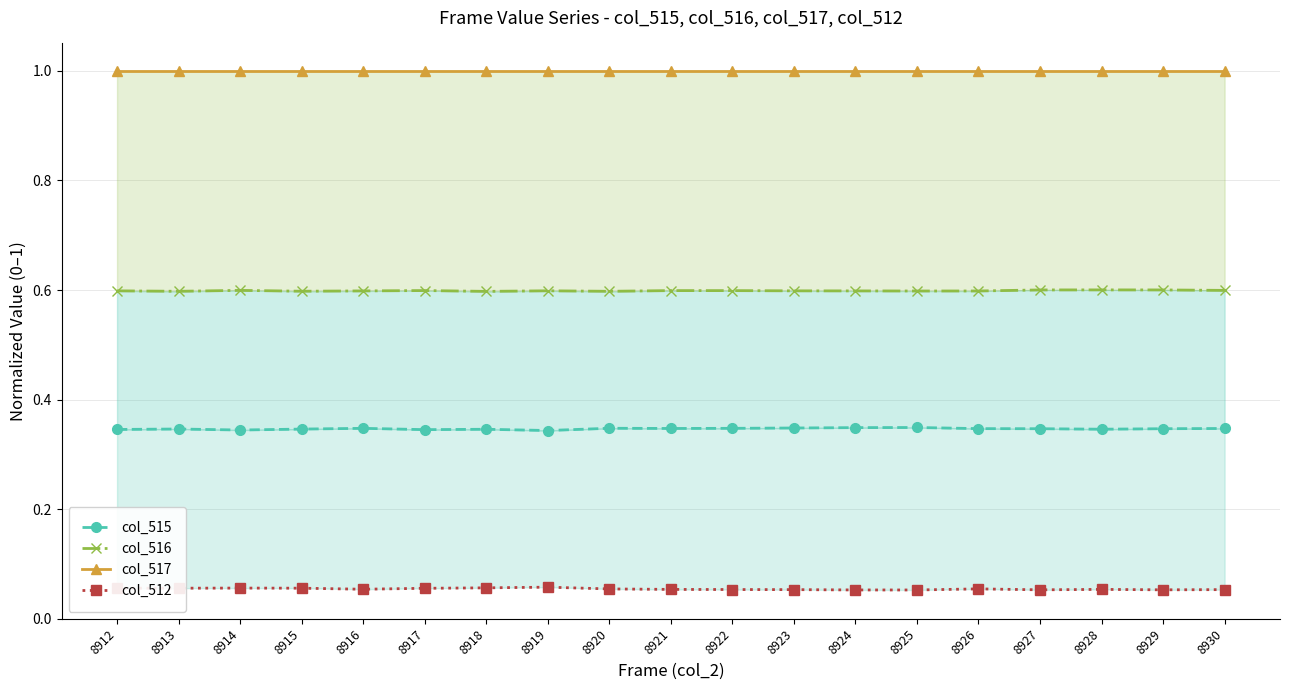

Rank the series by their average value, from lowest to highest.

col_512, col_515, col_516, col_517